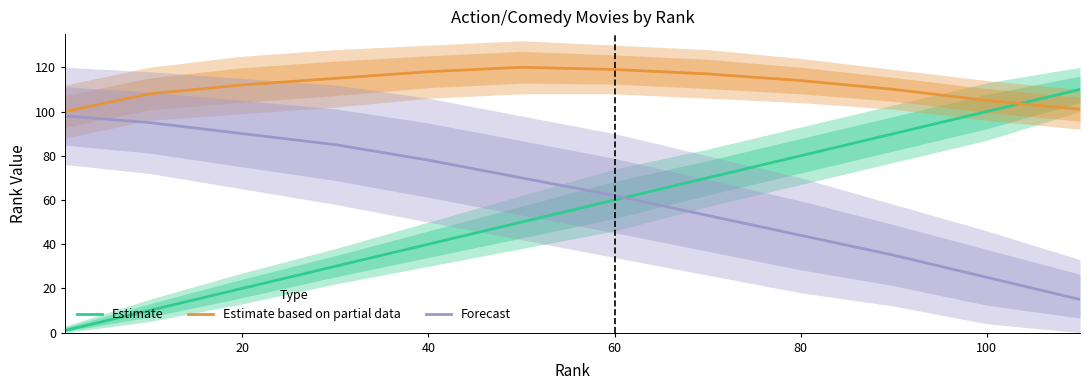

True or false: Forecast and Estimate based on partial data intersect in this chart.

False